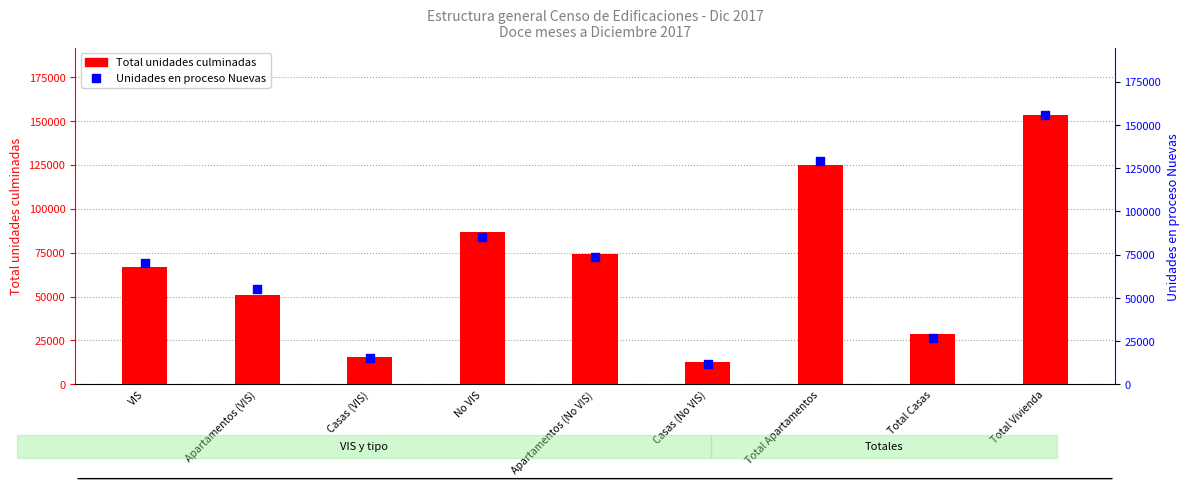

Is the value of Total unidades culminadas at Total Casas greater than the value of Unidades en proceso Nuevas at Total Apartamentos?

No